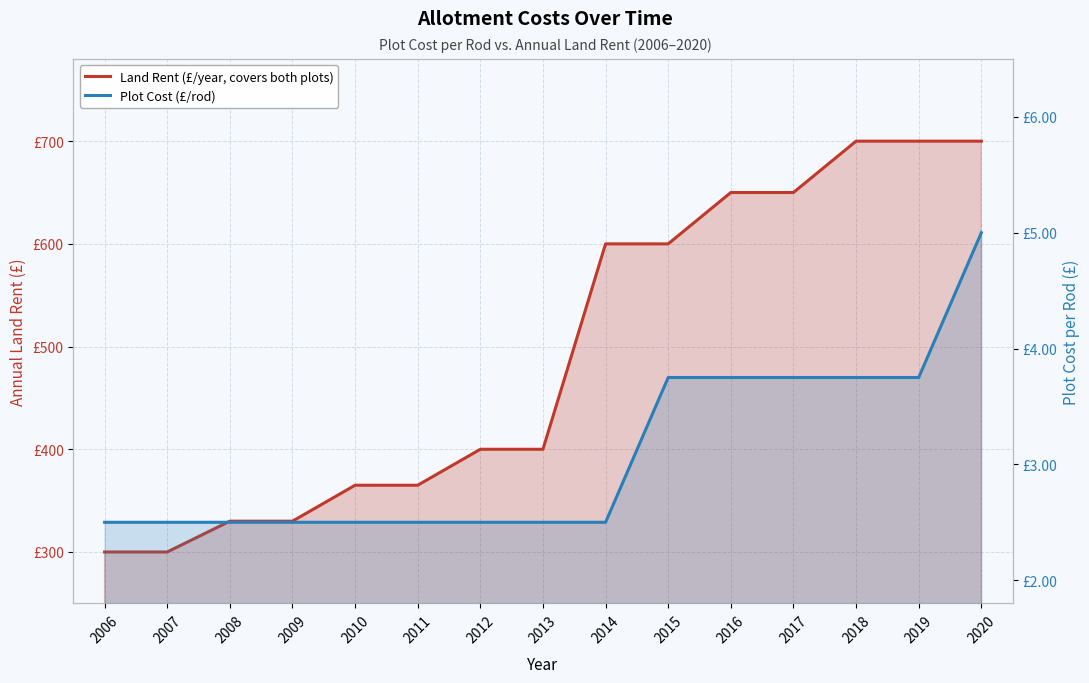

What is the difference between the maximum and minimum values in the Plot Cost (£/rod) series?

2.5